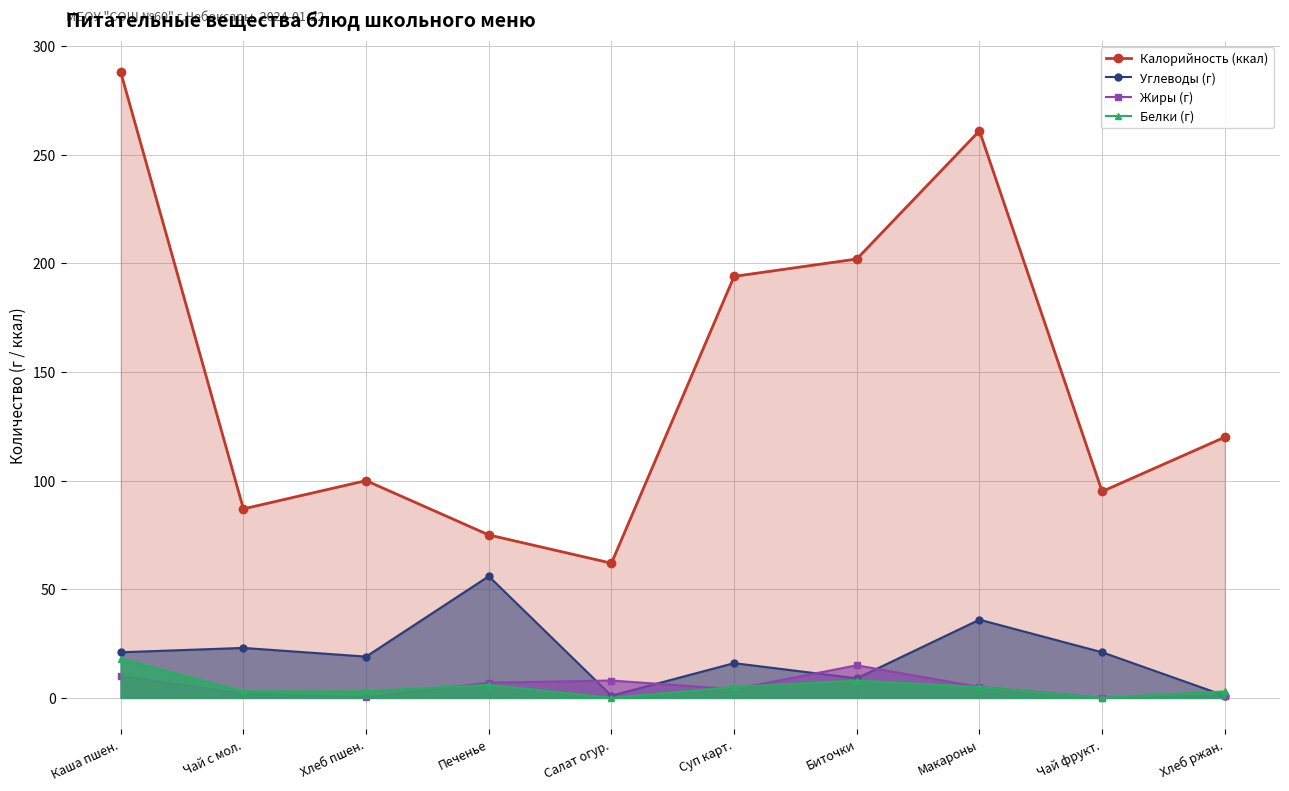

Count the number of data series in this chart.

4